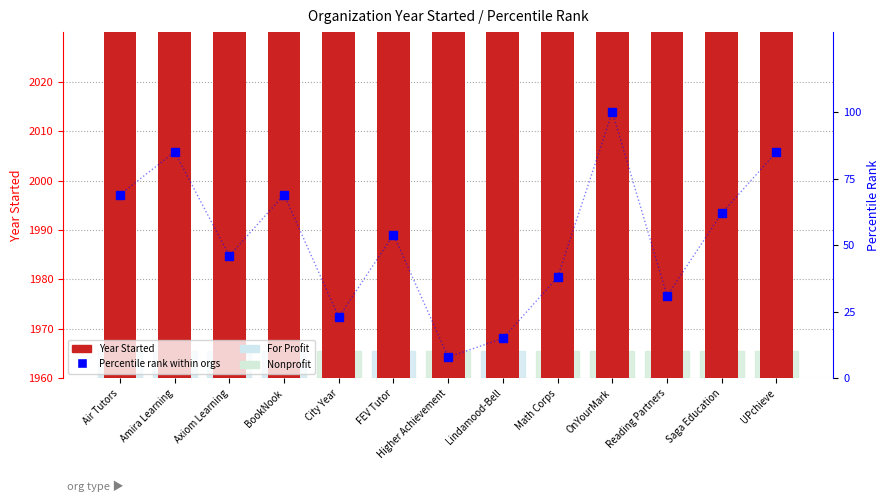

What is the maximum value shown in the chart?

2021